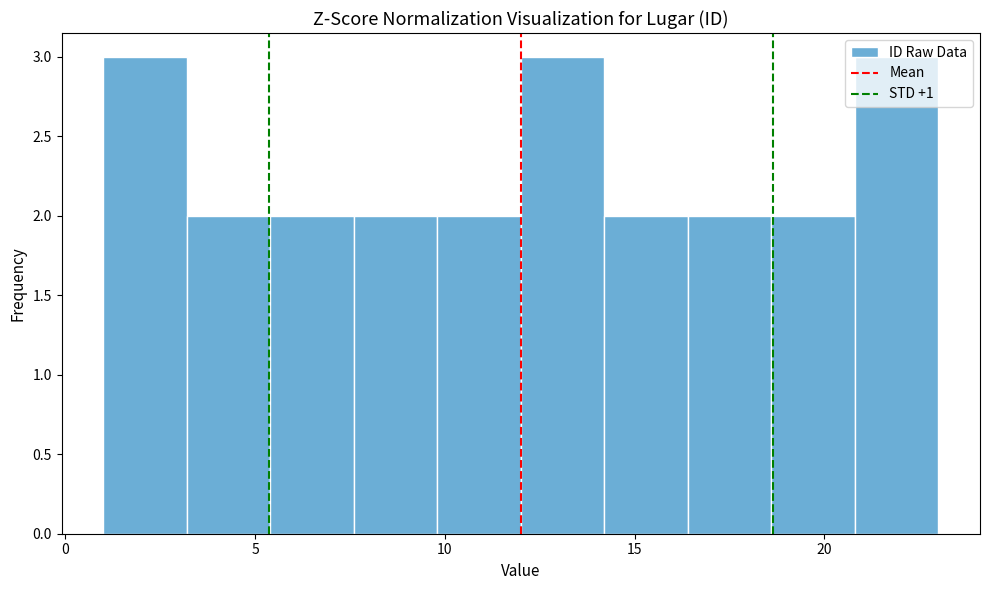

Reading left to right, list every bar in this chart as the range it spans on the x-axis followed by its height. Neither the bar edges nor the heights are printed on the chart, so give them approximately, as read against the axes.

1.0 to 3.2: 3
3.2 to 5.4: 2
5.4 to 7.6: 2
7.6 to 9.8: 2
9.8 to 12.0: 2
12.0 to 14.2: 3
14.2 to 16.4: 2
16.4 to 18.6: 2
18.6 to 20.8: 2
20.8 to 23.0: 3